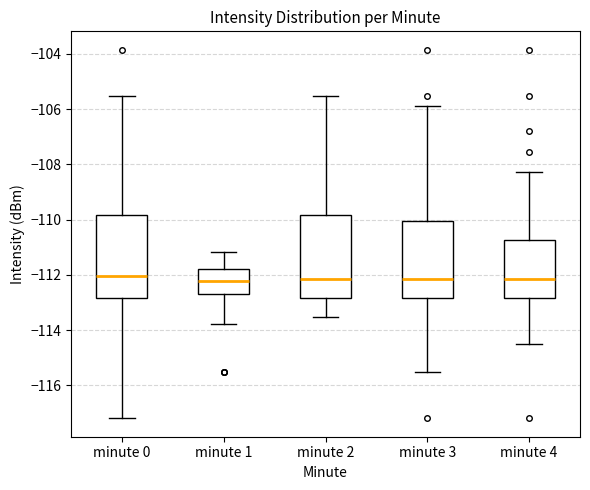

Reading left to right, read every box against the y-axis: the position of its median line, the range the box covers, and the ends of its whiskers. The values are not printed on the chart, so give them approximately, as read against the axis.

minute 0: median -112.0, box -112.8 to -109.8, whiskers -117.2 to -105.6
minute 1: median -112.2, box -112.6 to -111.8, whiskers -113.8 to -111.2
minute 2: median -112.2, box -112.8 to -109.8, whiskers -113.6 to -105.6
minute 3: median -112.2, box -112.8 to -110.0, whiskers -115.6 to -105.8
minute 4: median -112.2, box -112.8 to -110.8, whiskers -114.4 to -108.2